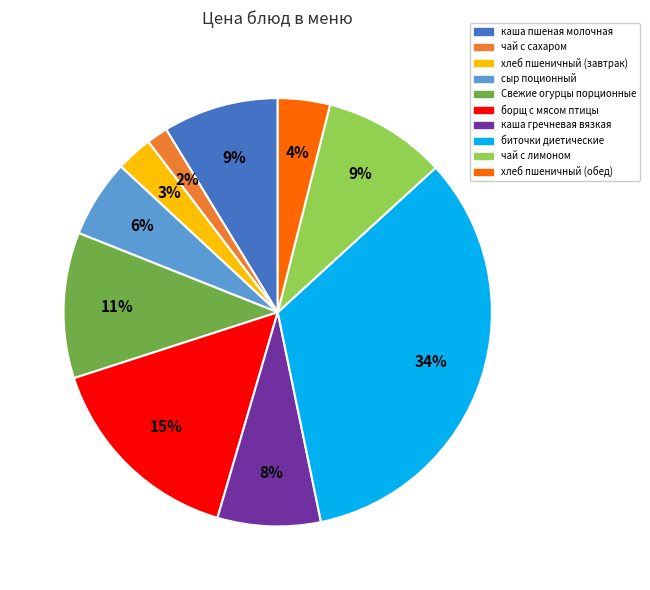

Is the sum of биточки диетические and хлеб пшеничный (завтрак) greater than half?

No